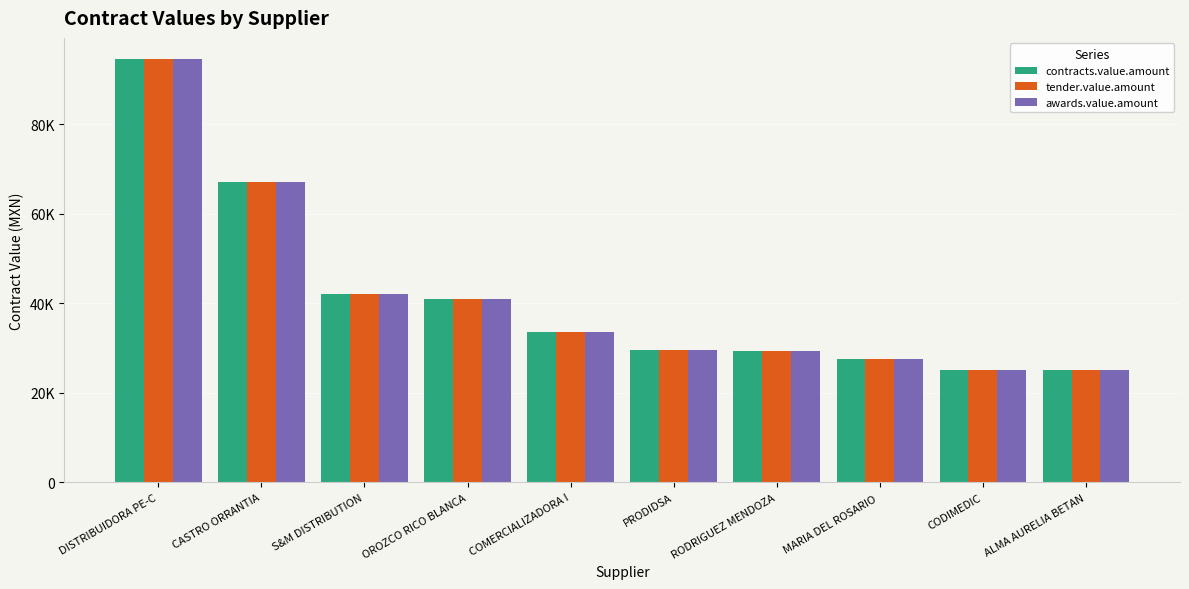

What is the average value of the tender.value.amount series?

41482.2